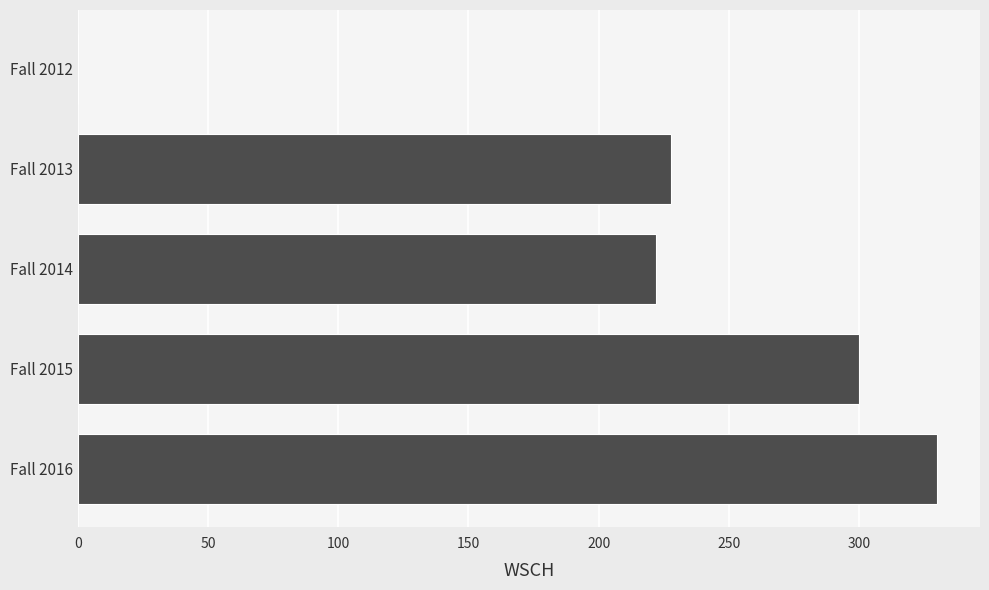

At which category does the chart reach its peak across all series?

Fall 2016